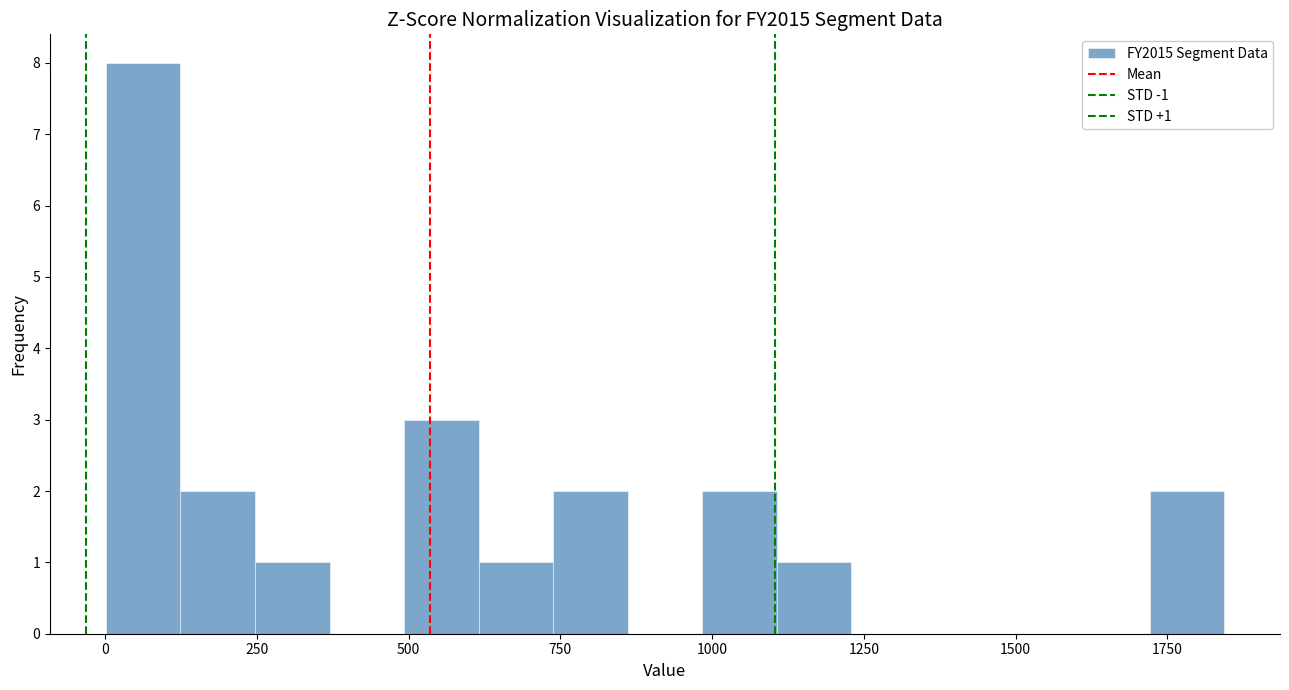

Read against the x-axis, roughly where is the centre of the tallest bar?

50